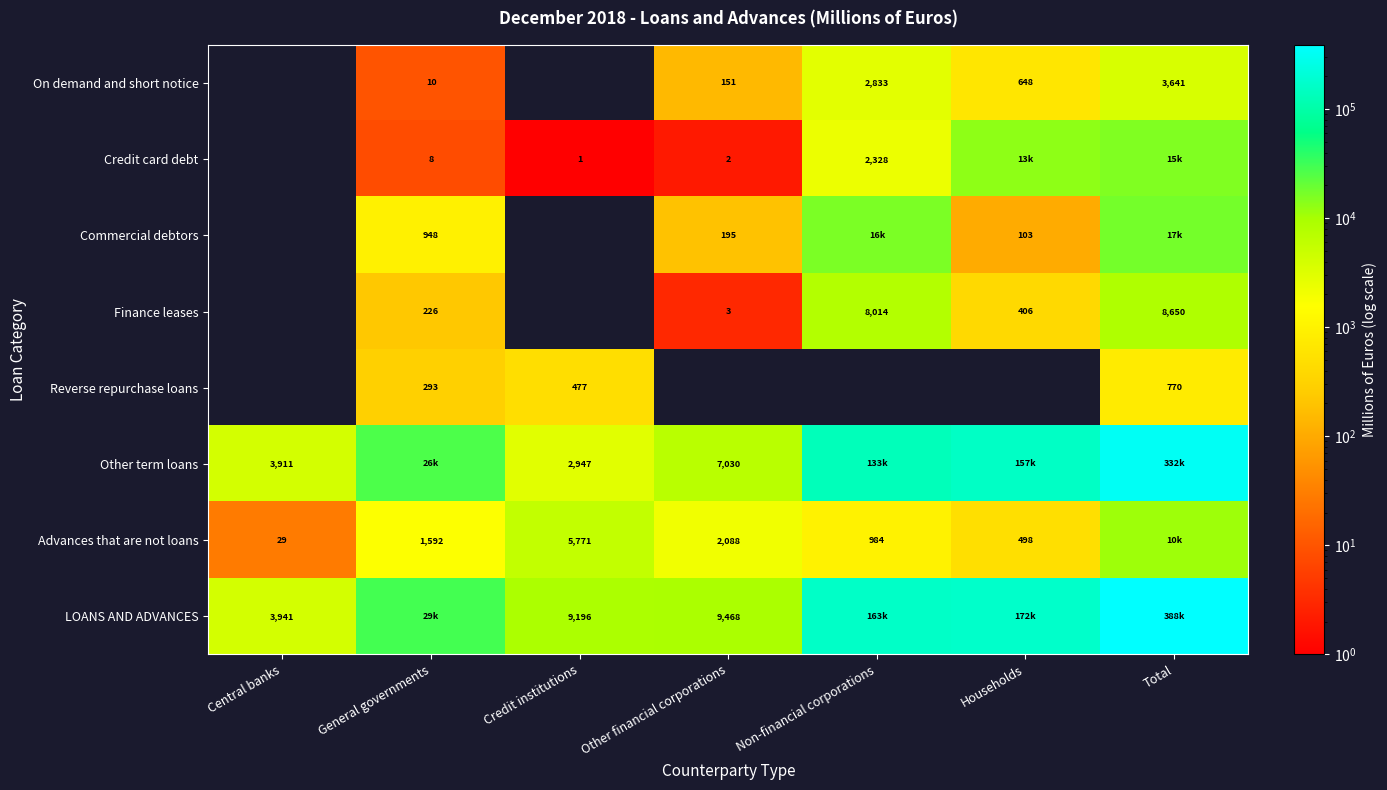

Is the value of LOANS AND ADVANCES at Credit institutions greater than the value of Finance leases at Other financial corporations?

Yes